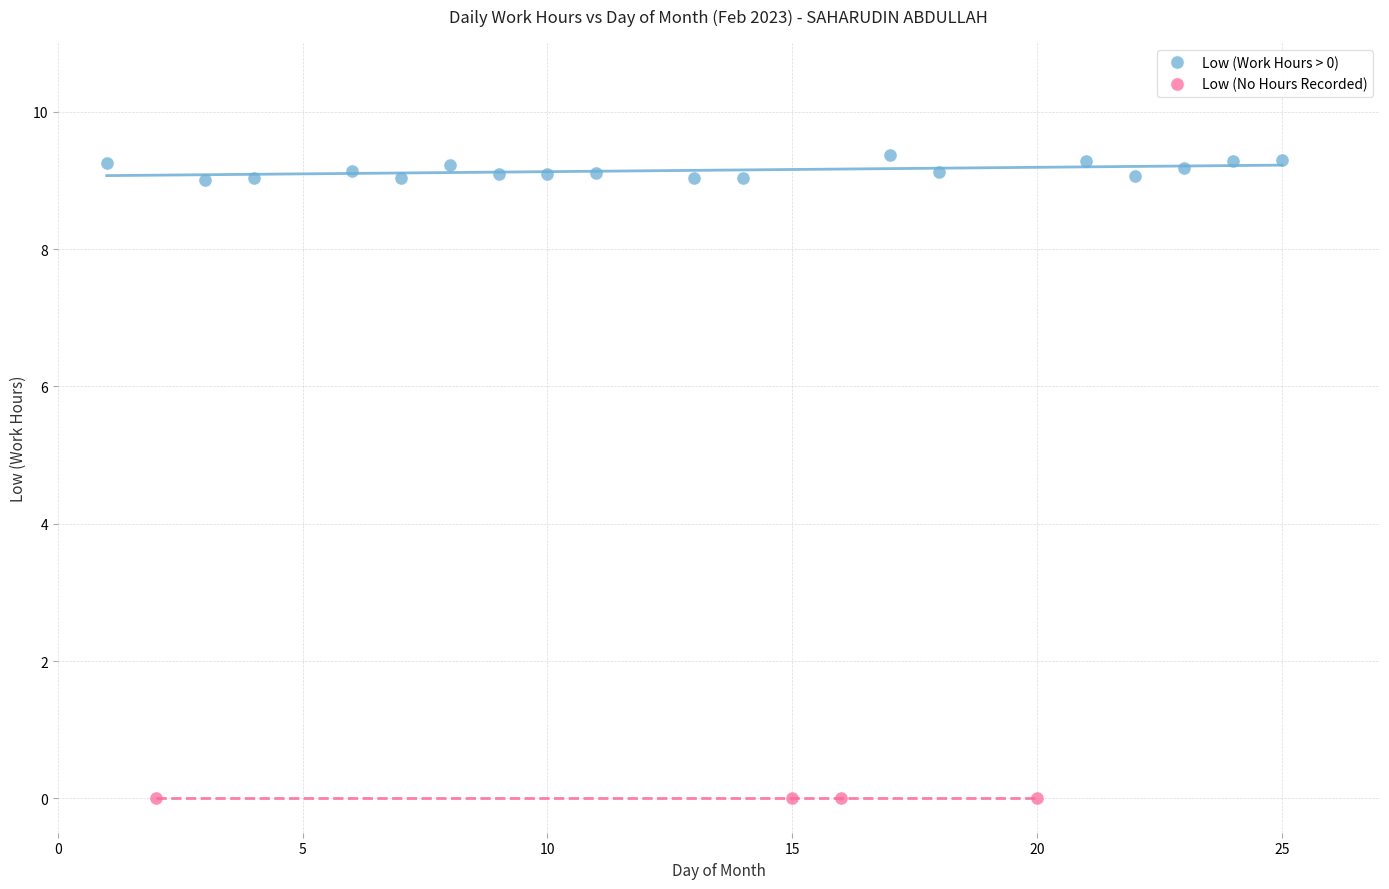

Which series reaches the minimum Y coordinate?

Low (No Hours Recorded)